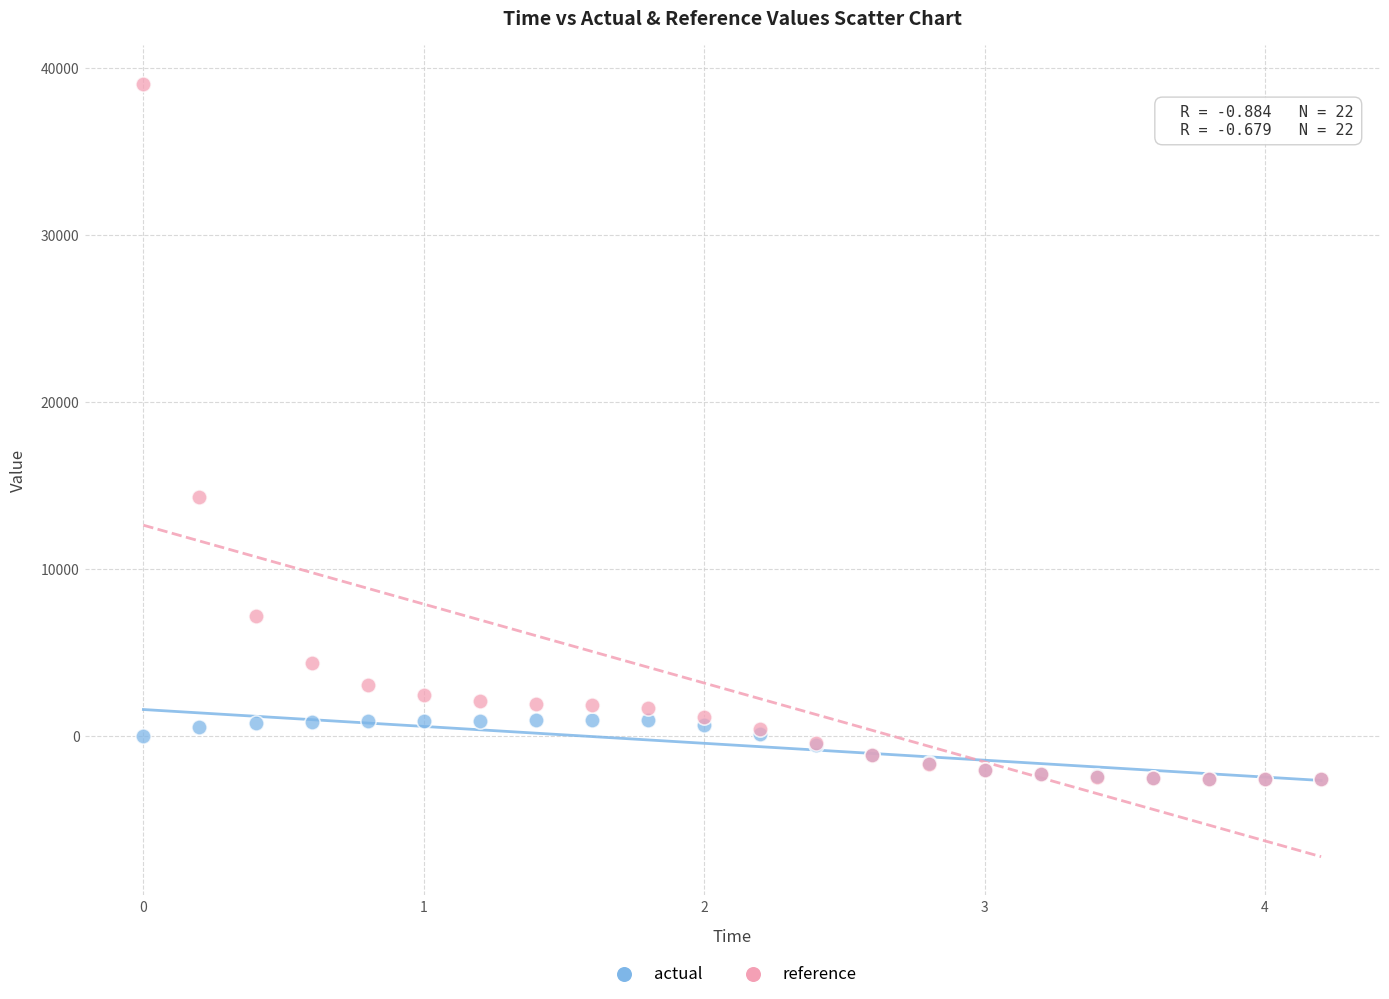

What are all the series names shown in the legend?

actual, reference